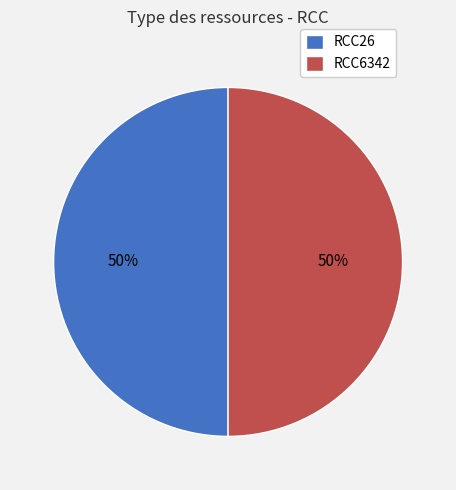

To the nearest percent, what portion does RCC26 represent?

50%